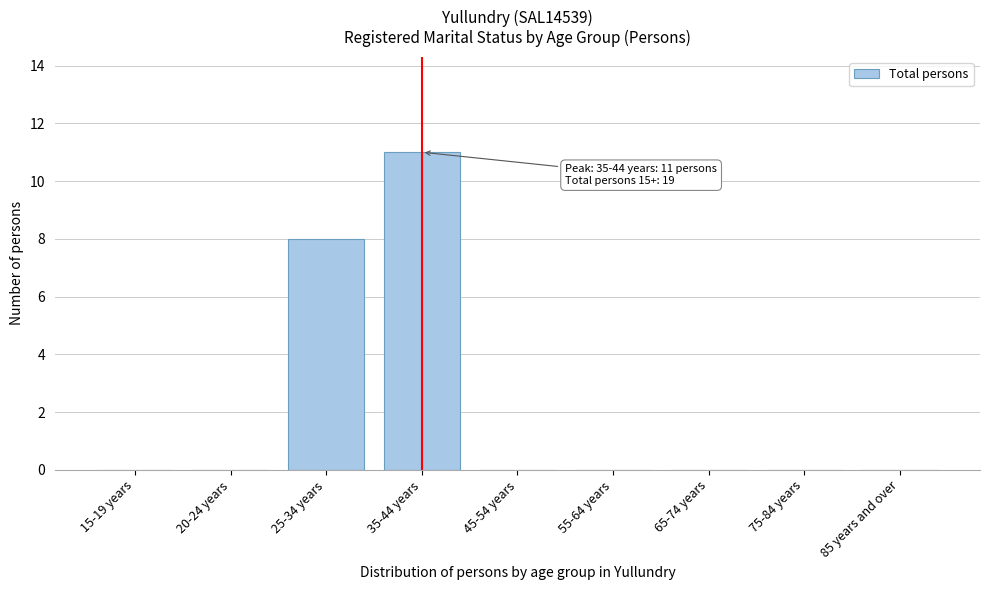

Reading left to right, list all the values displayed in this chart.

15-19 years=0	20-24 years=0	25-34 years=8	35-44 years=11	45-54 years=0	55-64 years=0	65-74 years=0	75-84 years=0	85 years and over=0